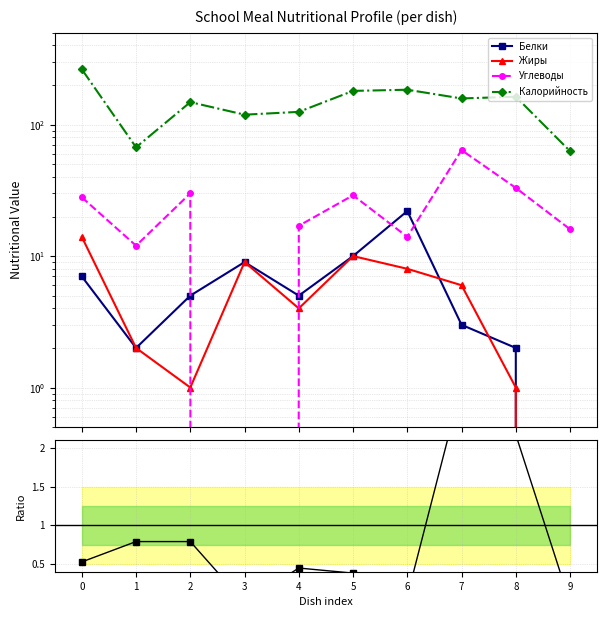

Reading left to right, extract all data points from this chart.

Белки: 0=7.0	1=2.0	2=5.0	3=9.0	4=5.0	5=10.0	6=22.0	7=3.0	8=2.0	9=0.0
Жиры: 0=14.0	1=2.0	2=1.0	3=9.0	4=4.0	5=10.0	6=8.0	7=6.0	8=1.0	9=0.0
Углеводы: 0=28.0	1=12.0	2=30.0	3=0.0	4=17.0	5=29.0	6=14.0	7=64.0	8=33.0	9=16.0
Калорийность: 0=263.6	1=67.2	2=148.2	3=119.0	4=125.0	5=180.5	6=184.2	7=158.1	8=163.0	9=62.8
Carb/Protein ratio: 0=0.5	1=0.8	2=0.8	3=0.0	4=0.4	5=0.4	6=0.1	7=2.8	8=2.2	9=0.0